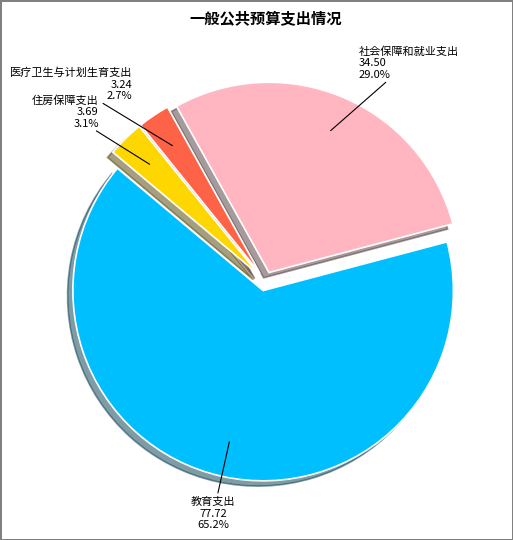

To the nearest percent, what is the average slice percentage?

25%